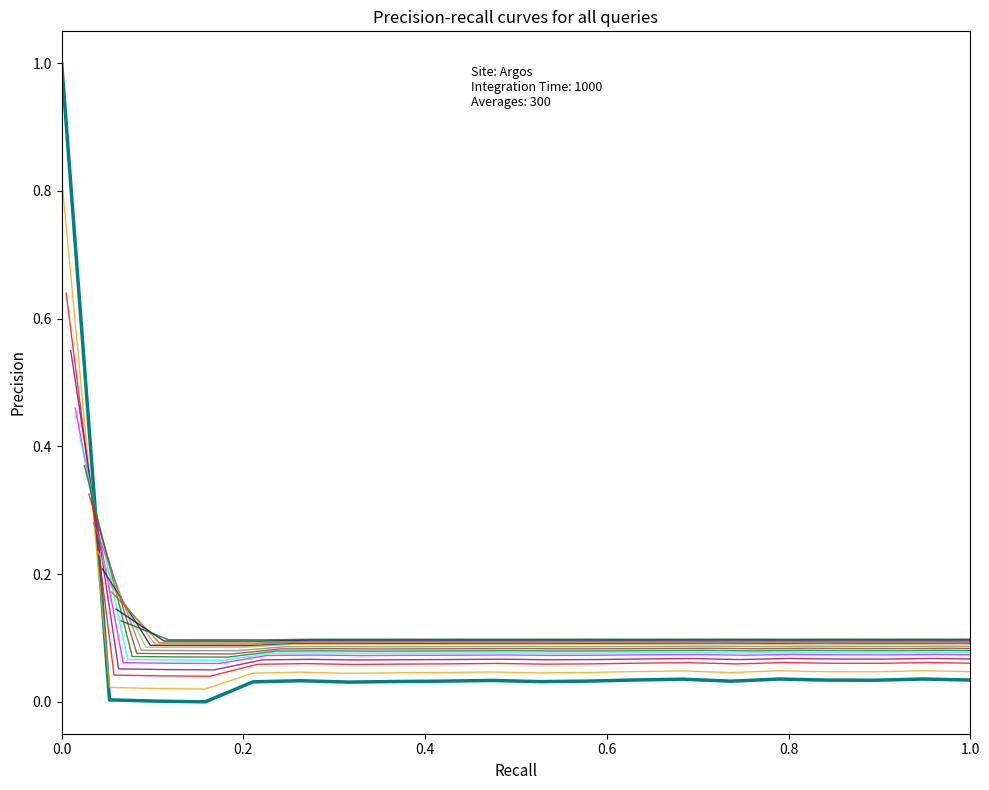

What is the sum of all values?

1.6